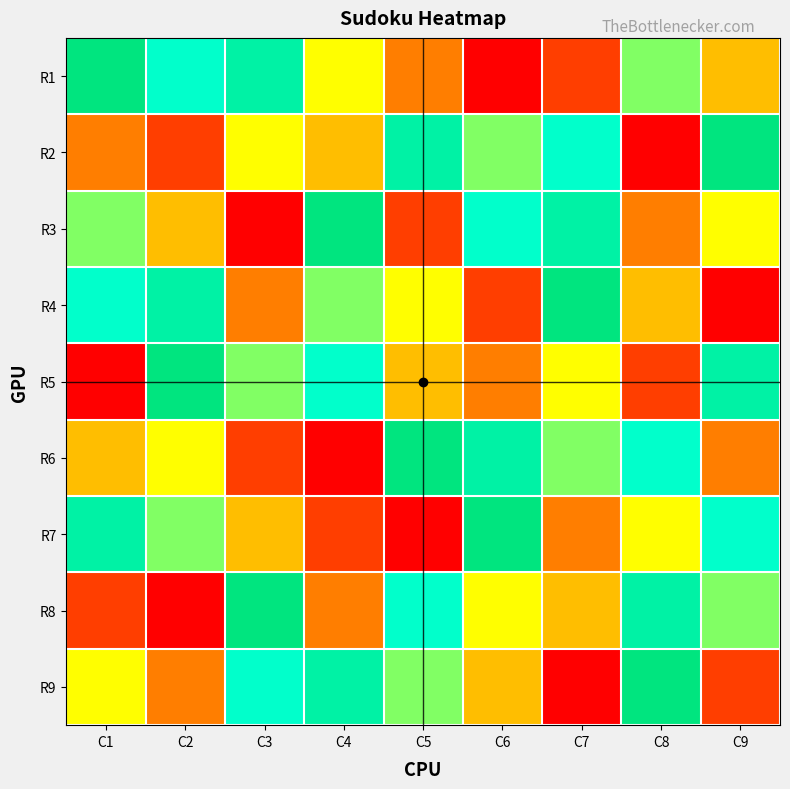

Which has a higher value, C8 or C1?

C8